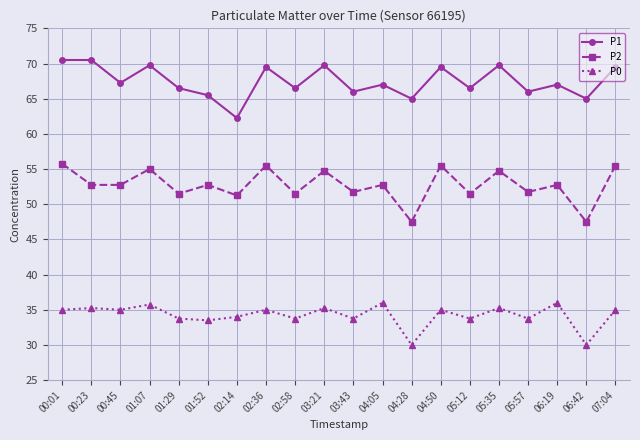

The P1 series shows 106.3 at 00:23. True or false?

False